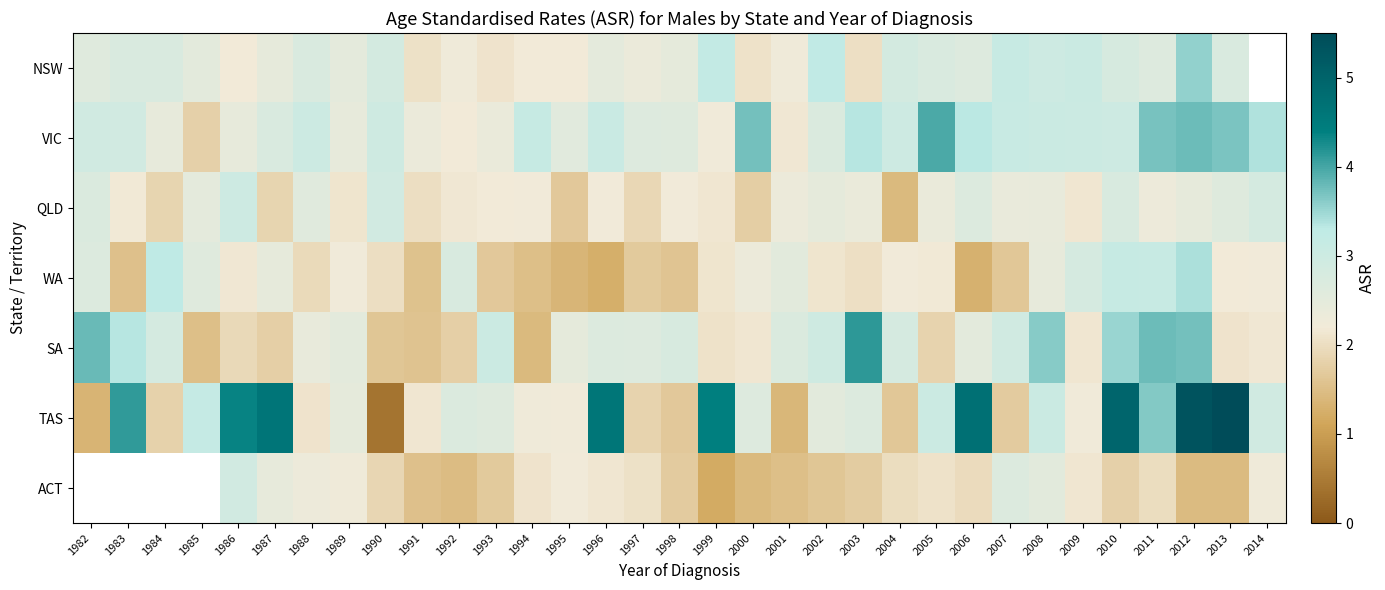

Count the number of categories in the chart.

33